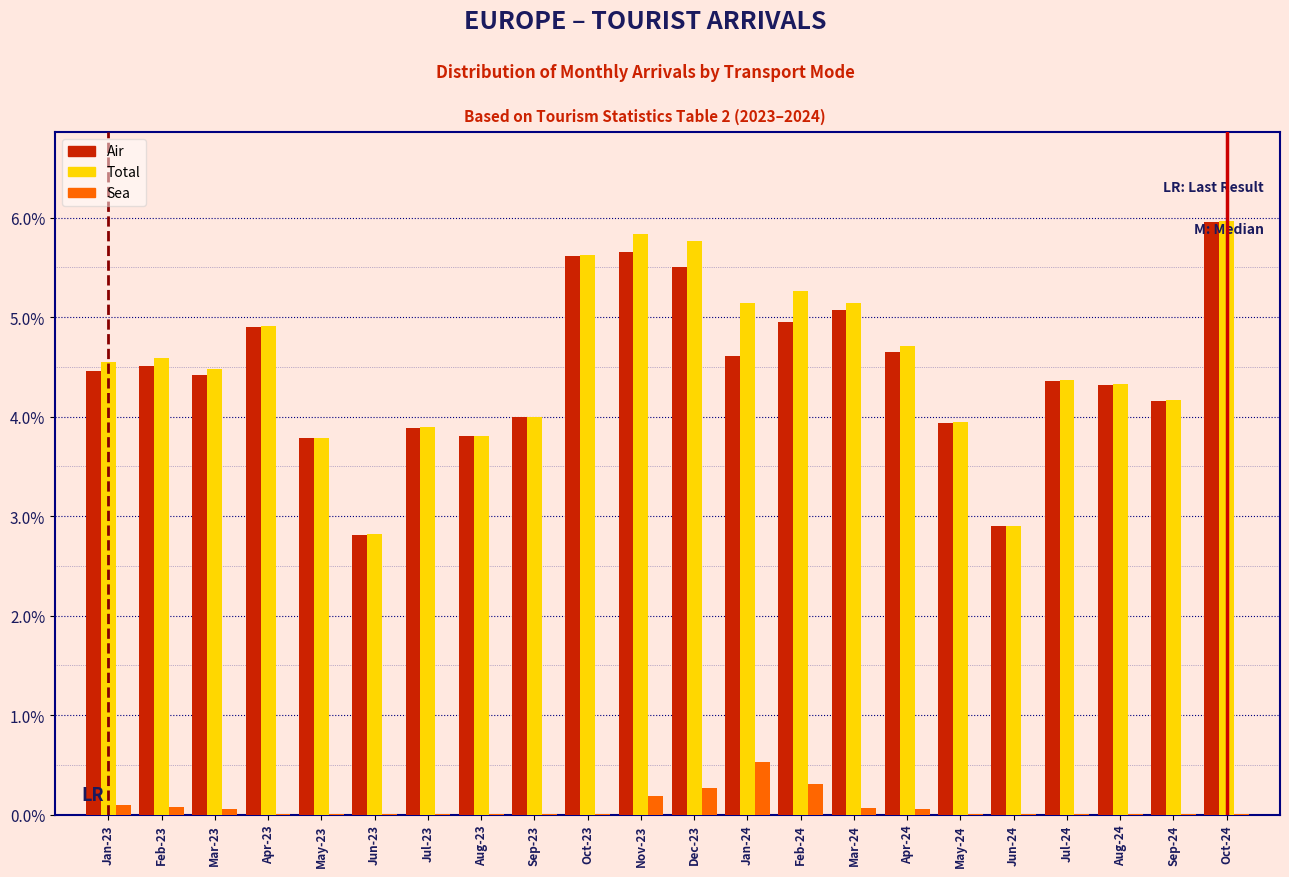

Is the value of Air at May-24 greater than the value of Sea at Mar-23?

Yes